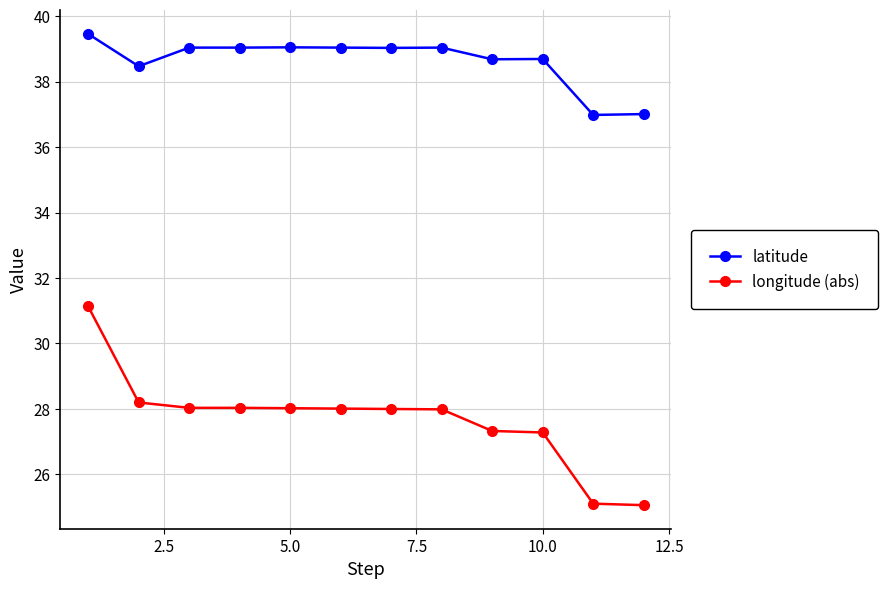

True or false: latitude and longitude (abs) cross at least once.

False